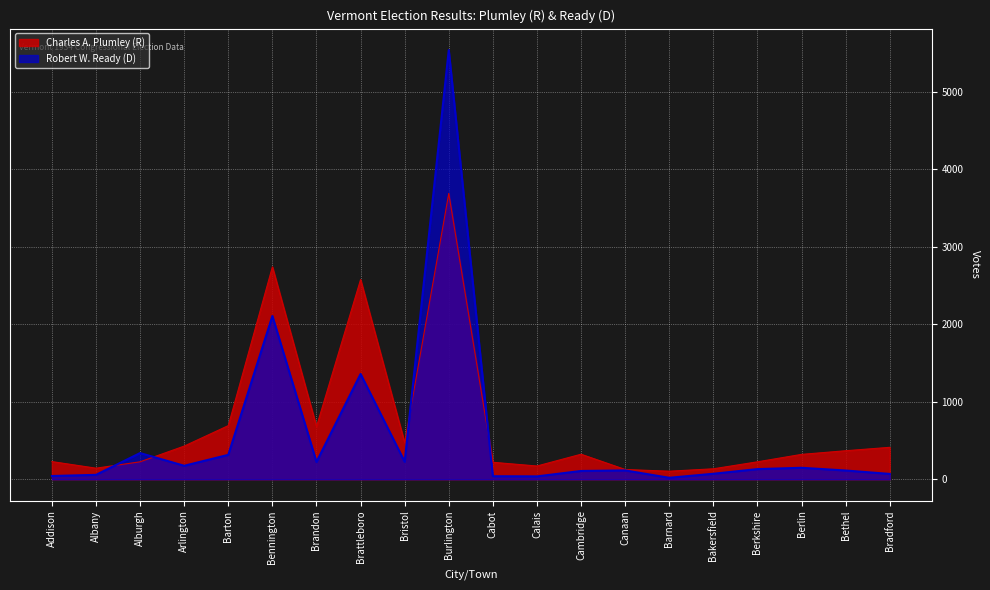

How many values in the Charles A. Plumley series are below 323?

10